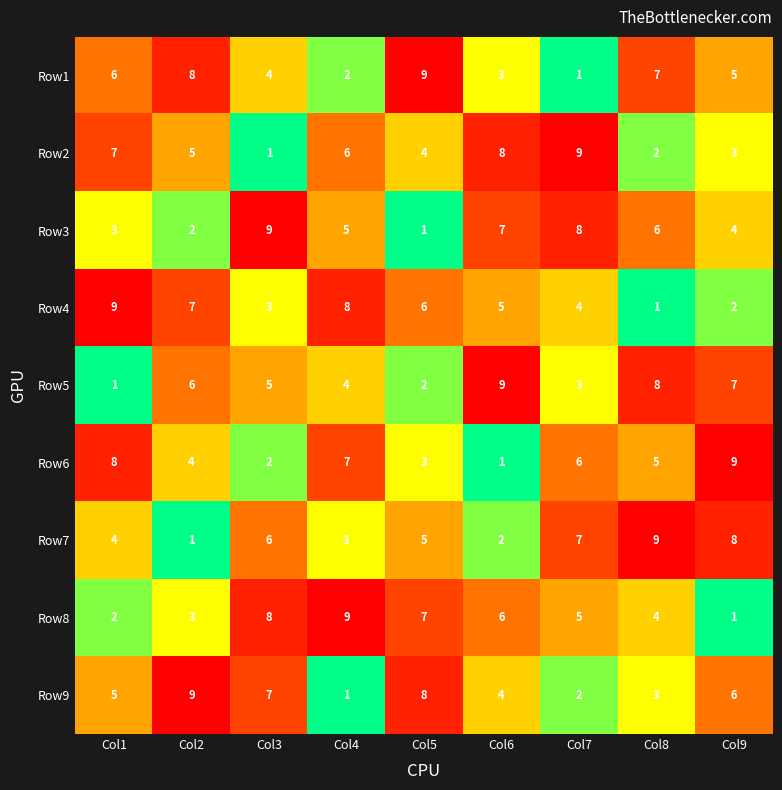

Where is Row8 nearest to the value 5?

Col7